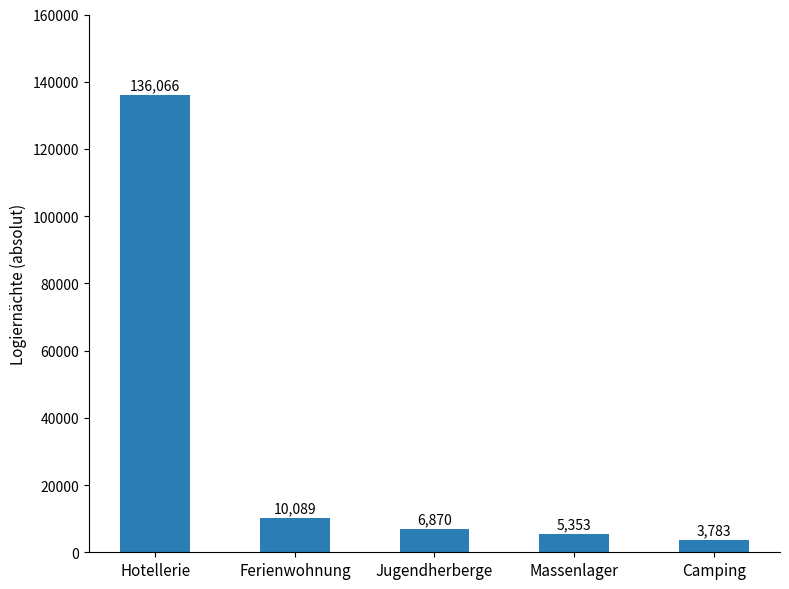

What is the value of the 1st bar from the left?

136066